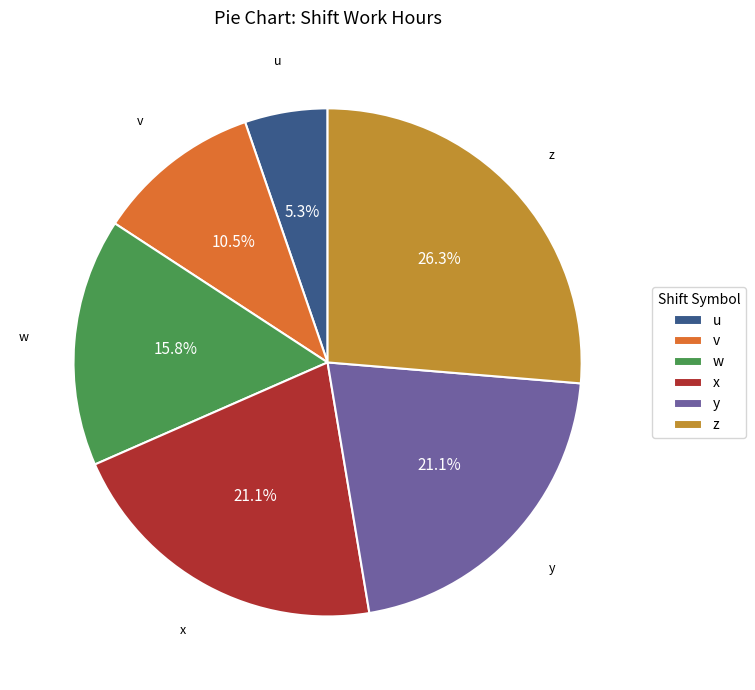

Which category has the smallest portion of the pie?

u